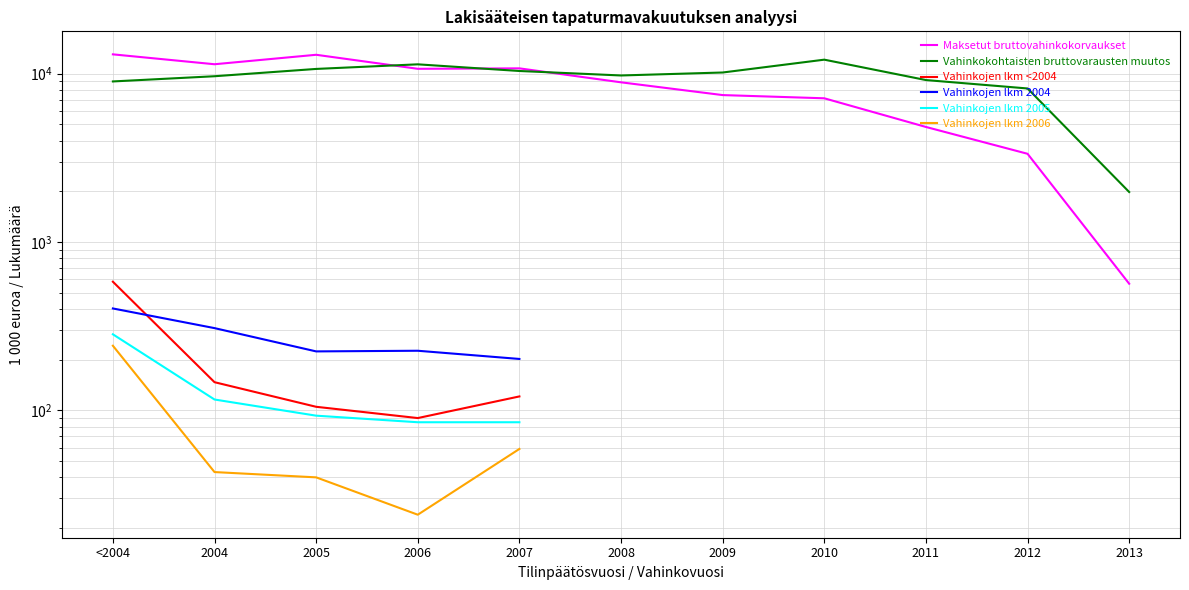

How many data points in Maksetut bruttovahinkokorvaukset are above 8883?

6